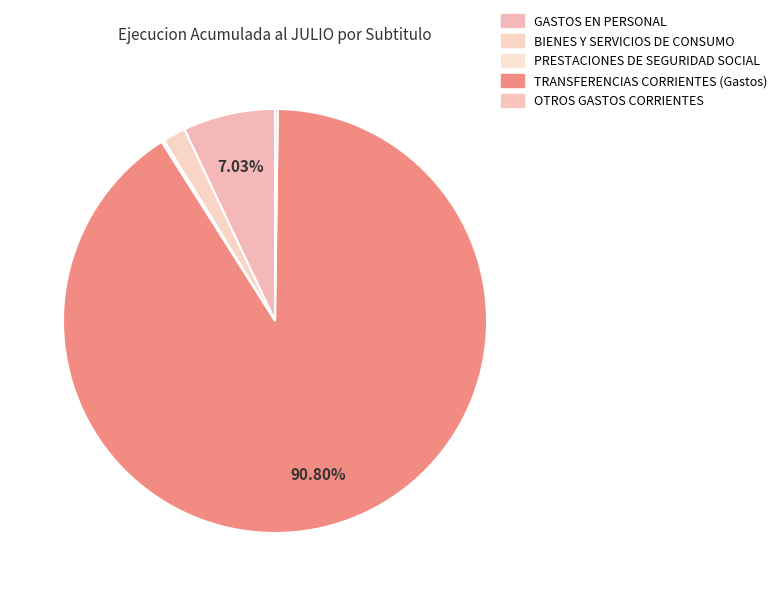

Count the number of slices in the pie.

5